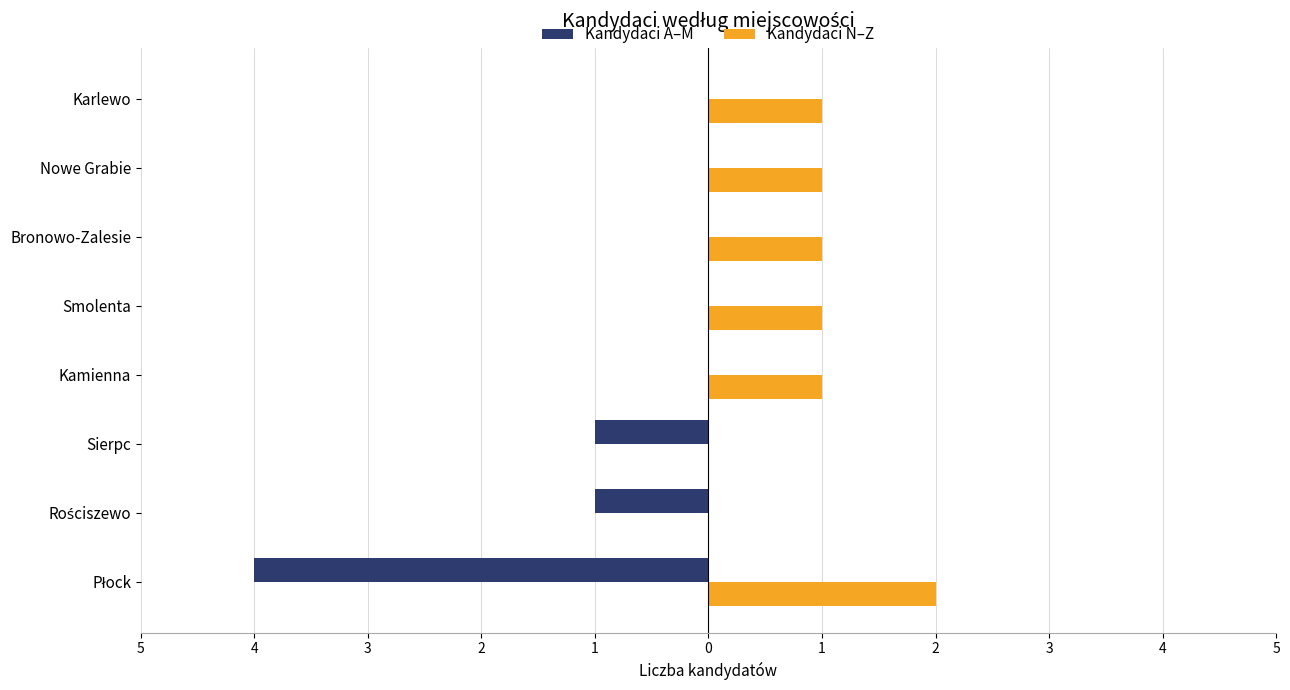

At how many categories does at least one series exceed -1?

8